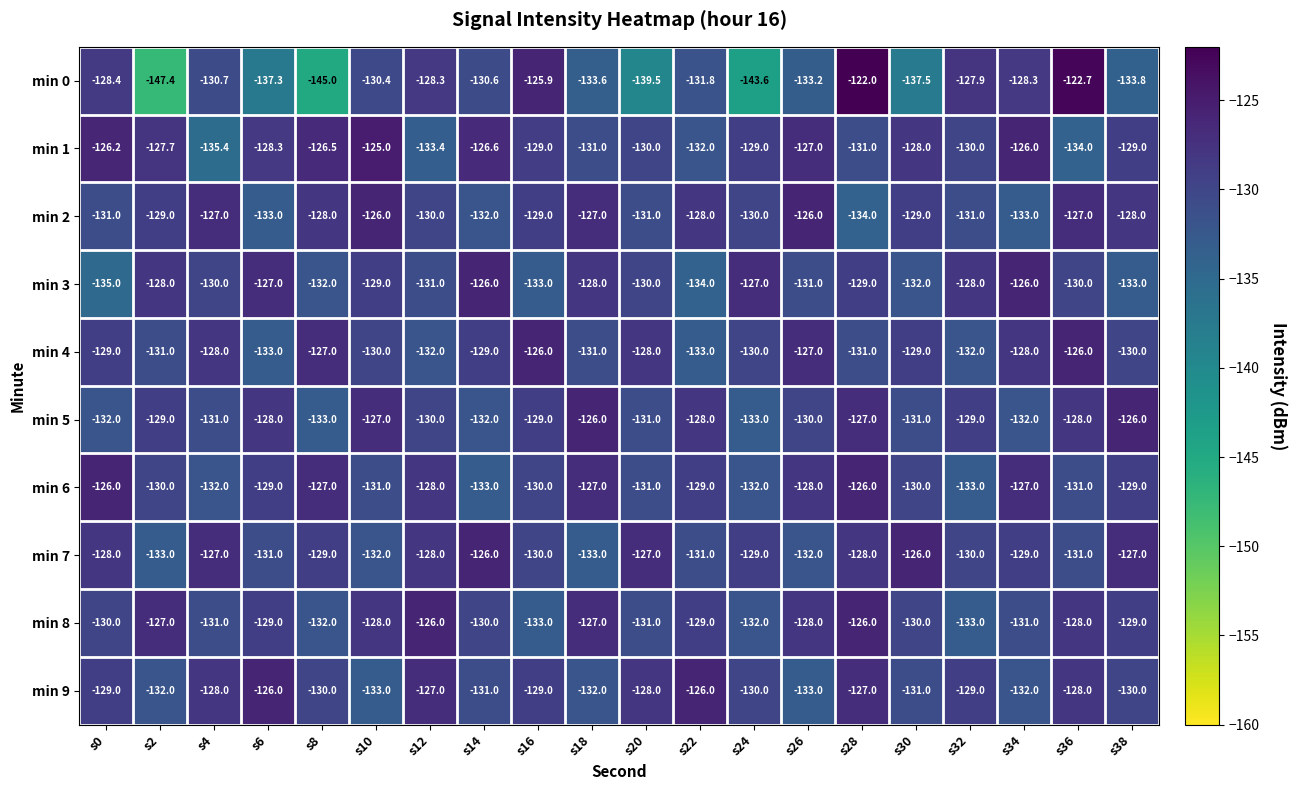

The min 6 series shows -233.9 at s20. True or false?

False